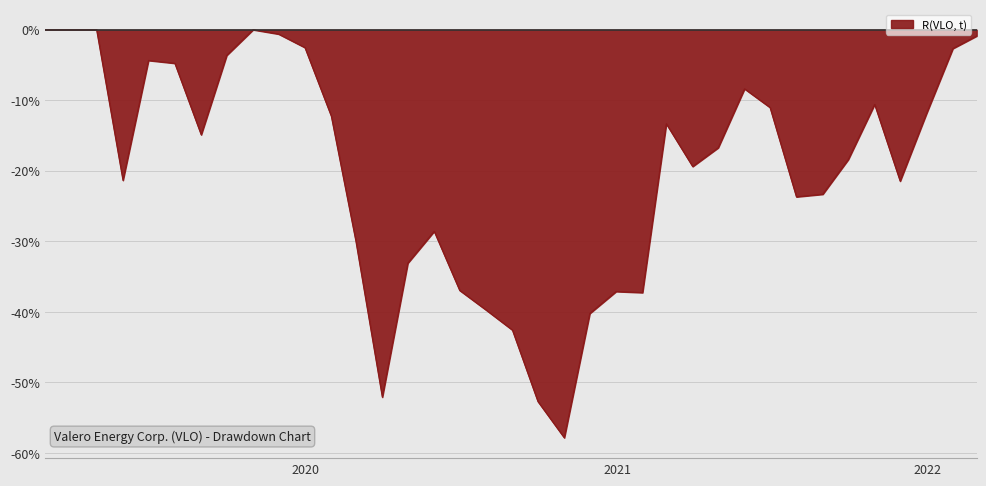

Is this an area chart (filled region under the line)?

Yes